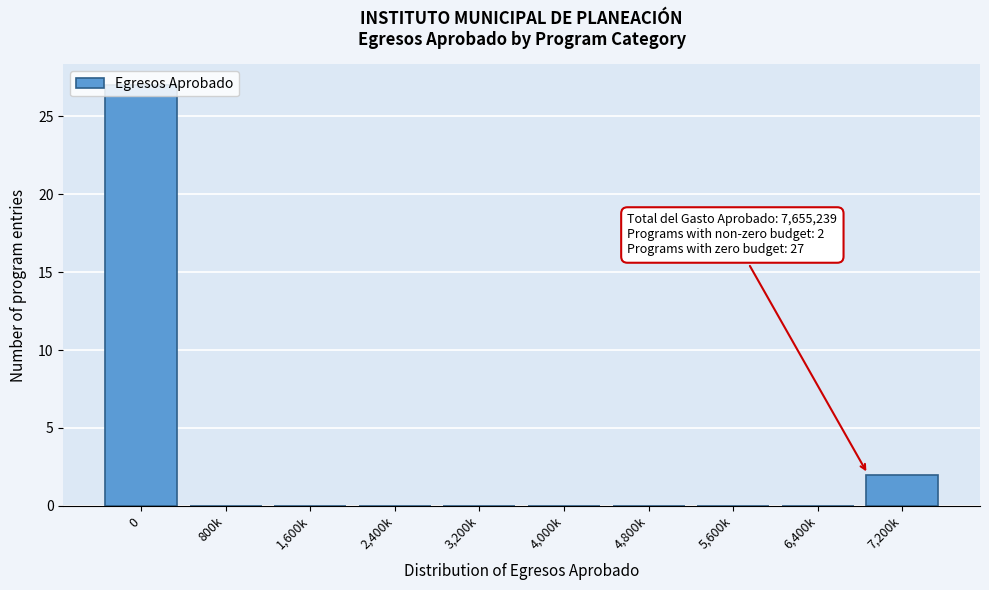

The value at 2,400k is 10. True or false?

False